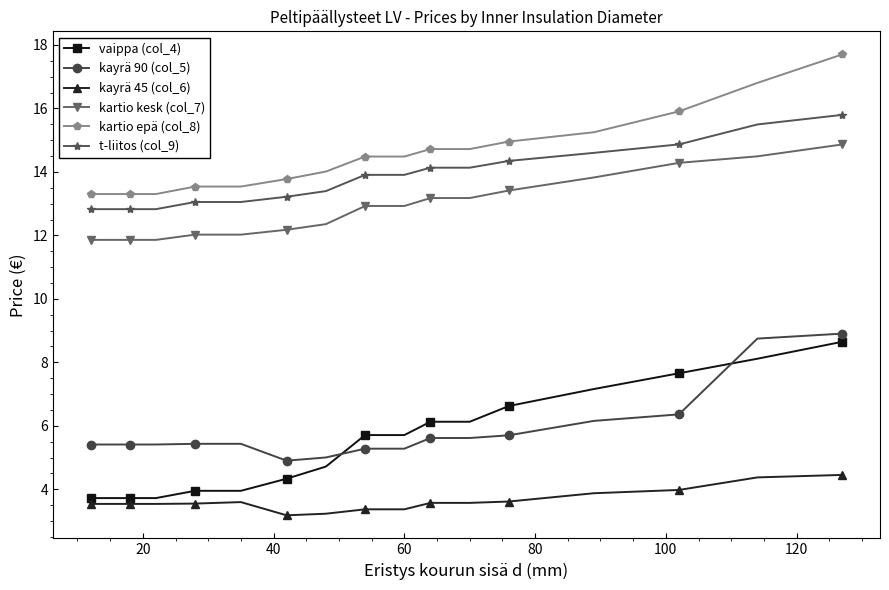

True or false: kartio epä (col_8) and t-liitos (col_9) intersect in this chart.

False